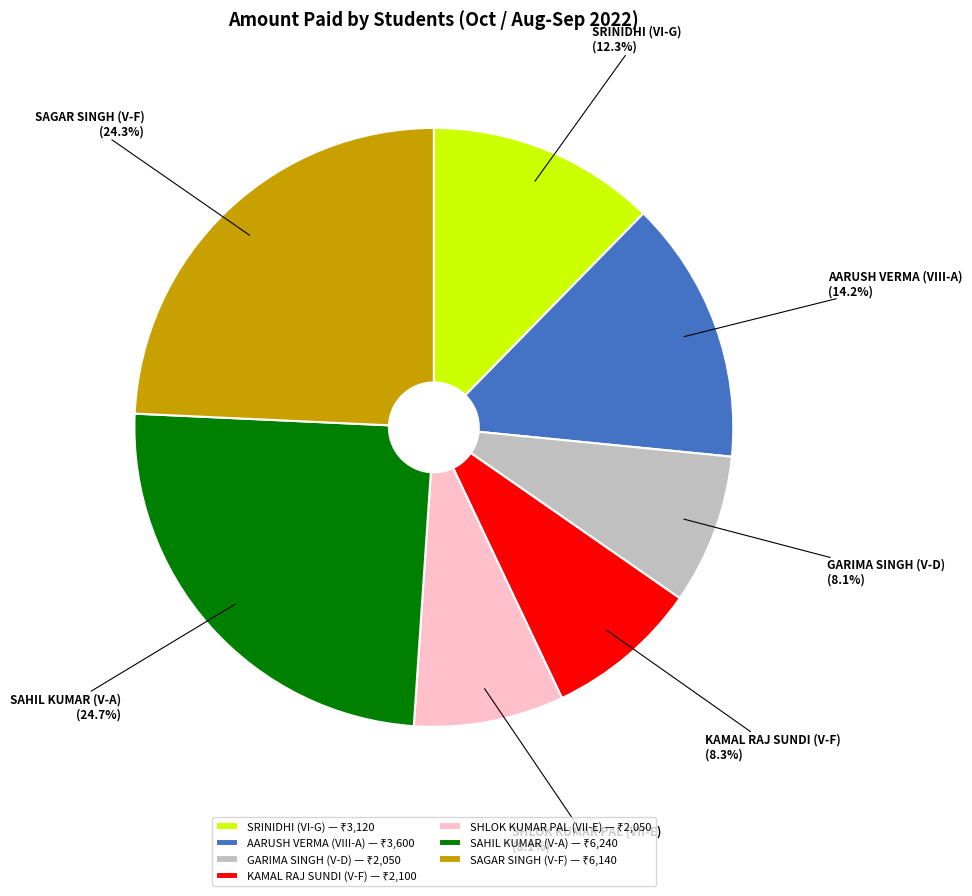

How much of the chart is everything except SAGAR SINGH (V-F)?

75.7%